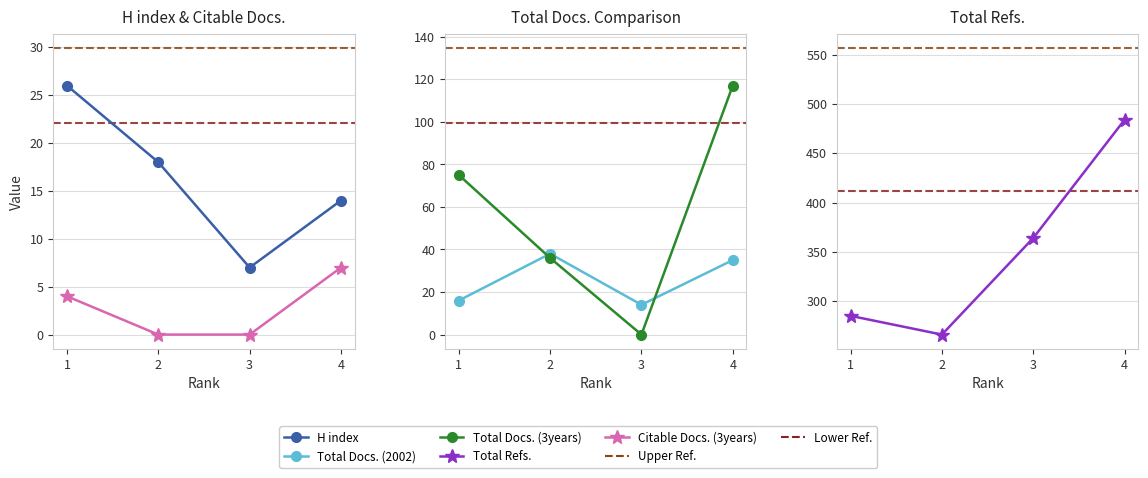

Is it true that H index equals 26 at 1?

True